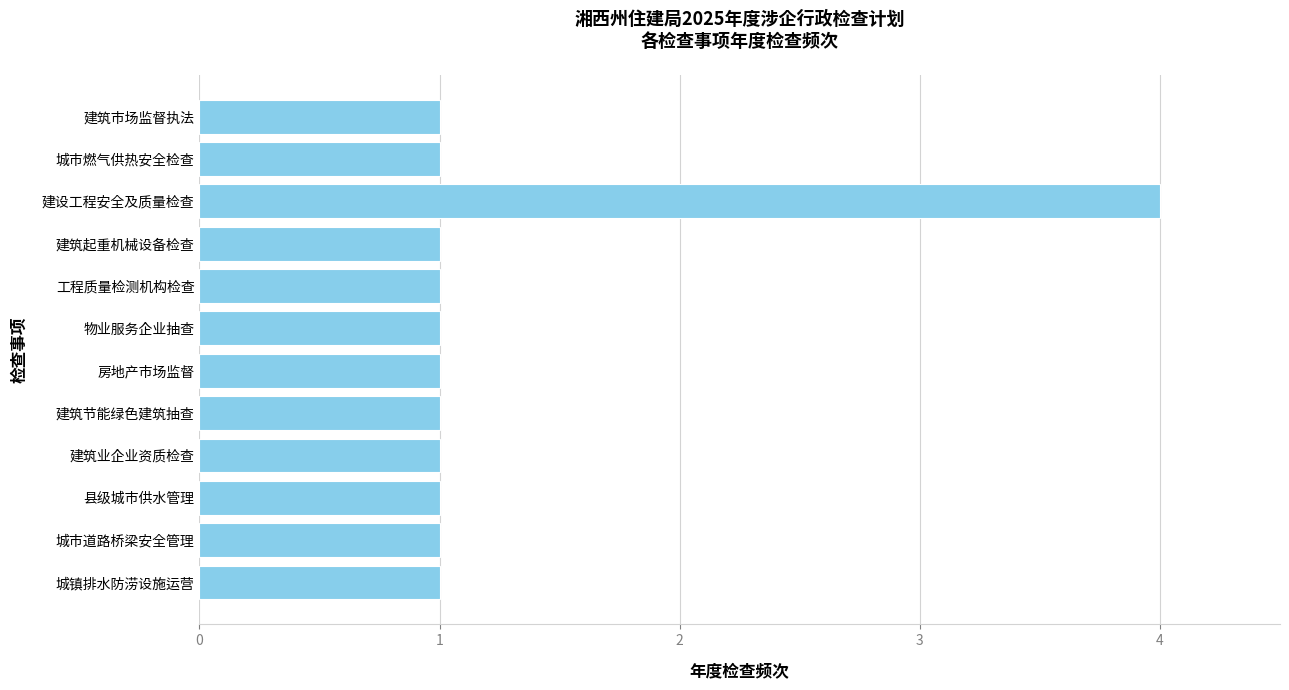

What is the difference between the maximum and minimum values?

3